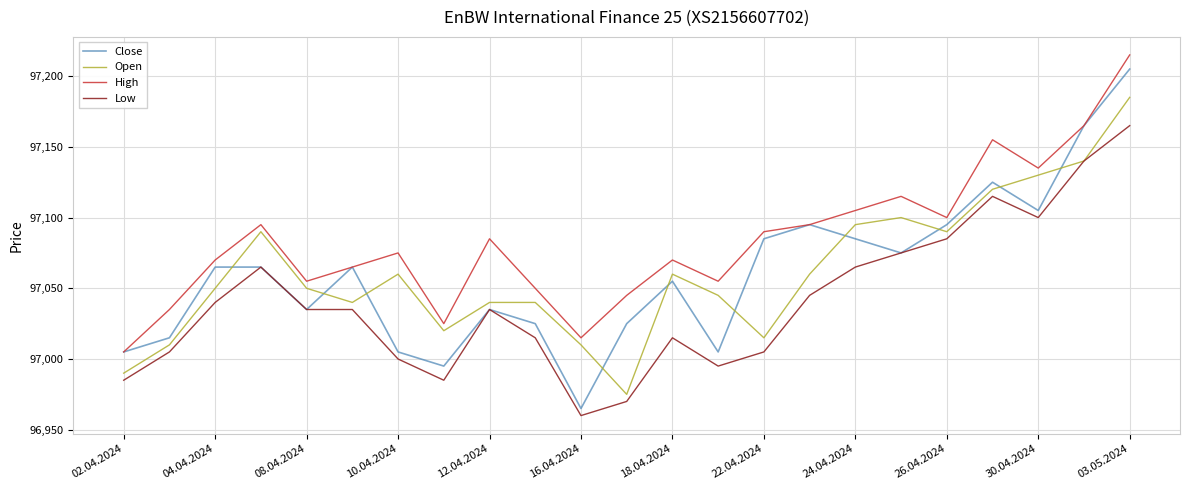

What is the maximum value shown in the chart?

97215